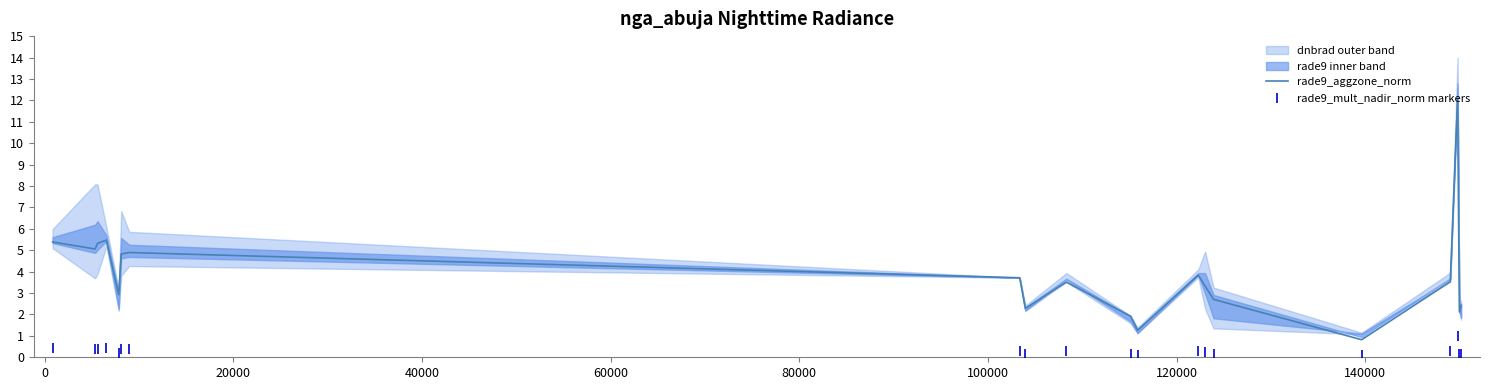

At how many categories does at least one series exceed 8?

1